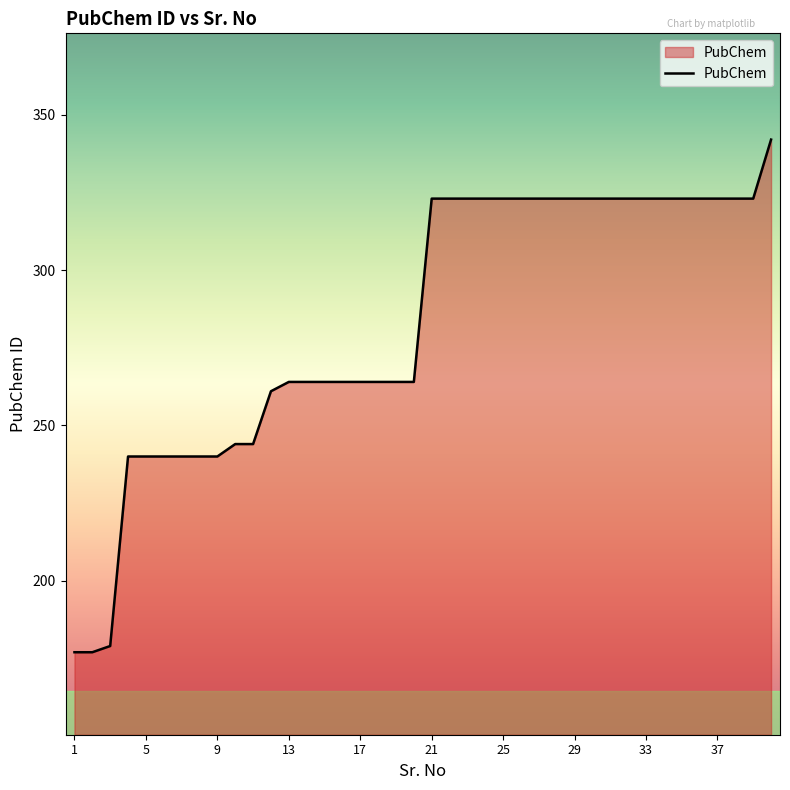

What is the smallest value displayed?

177